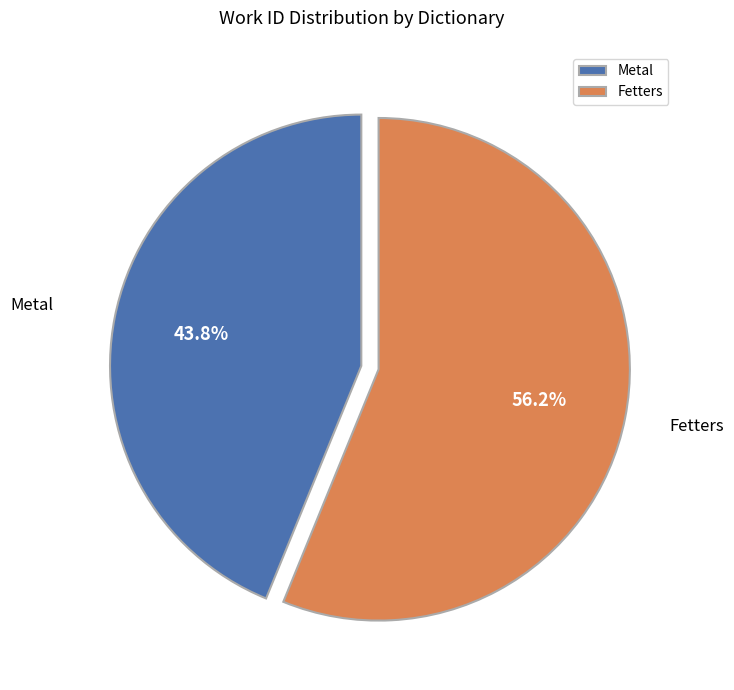

Which slice is the smallest?

Metal